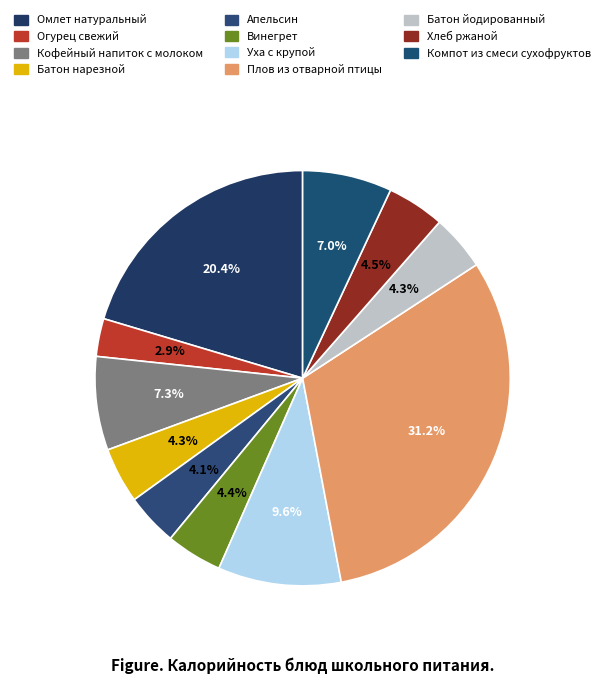

Rank the categories by value from highest to lowest.

Плов из отварной птицы, Омлет натуральный, Уха с крупой, Кофейный напиток с молоком, Компот из смеси сухофруктов, Хлеб ржаной, Винегрет, Батон нарезной, Батон йодированный, Апельсин, Огурец свежий